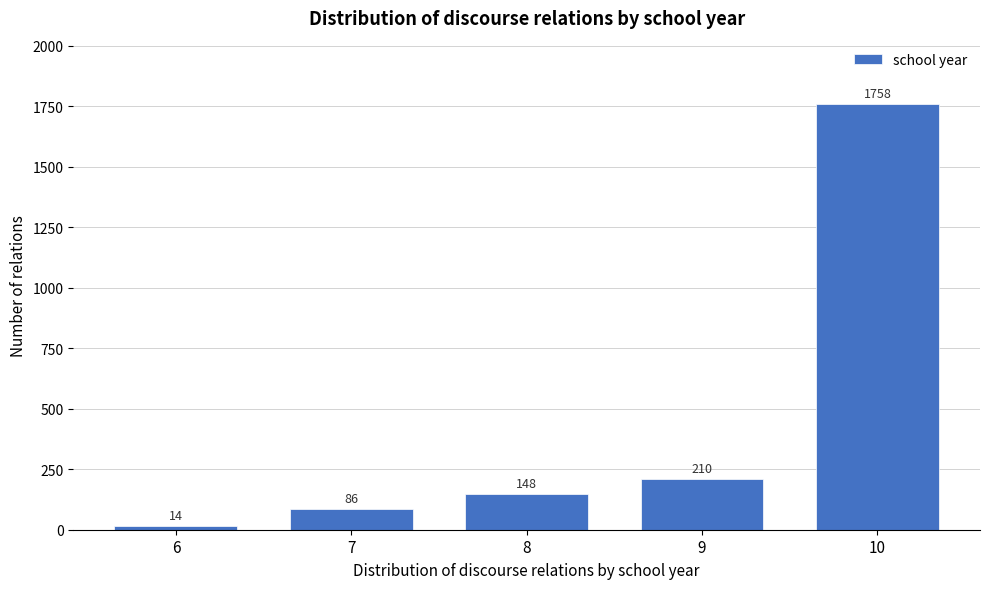

Reading left to right, list all the values displayed in this chart.

6=14	7=86	8=148	9=210	10=1758